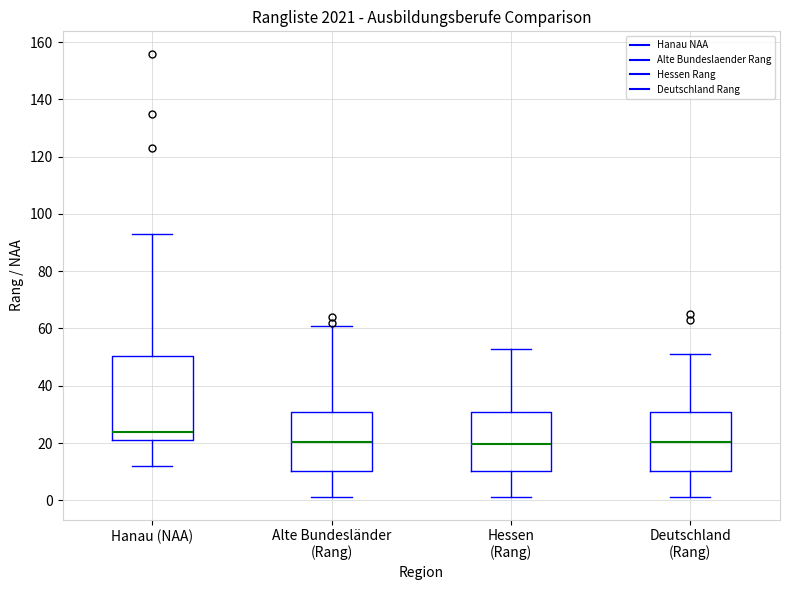

Which box is the tallest, from its lower edge to its upper edge?

Hanau (NAA)